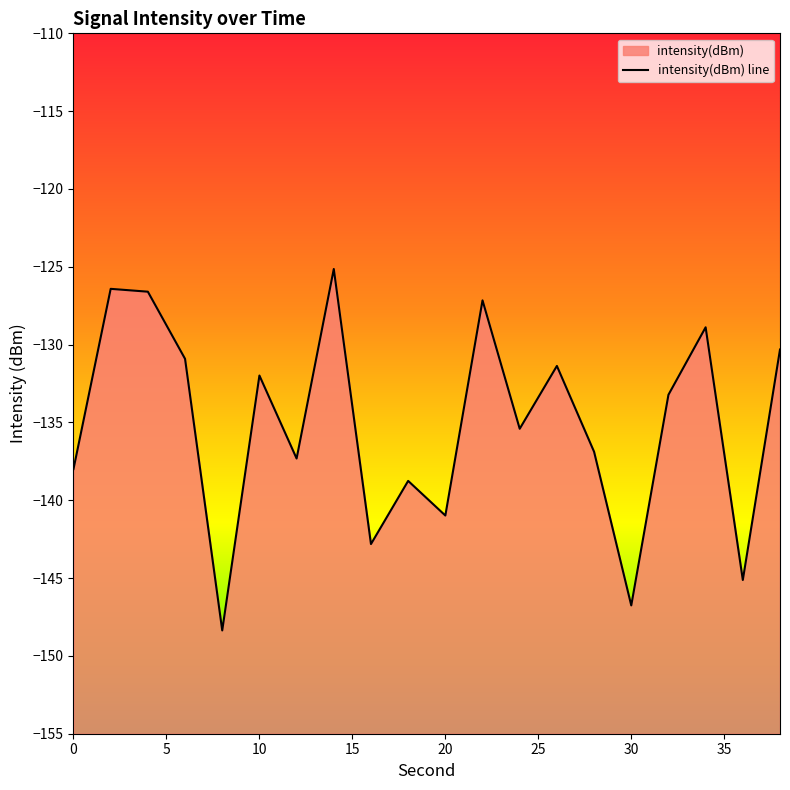

How many lines are shown in the chart?

1